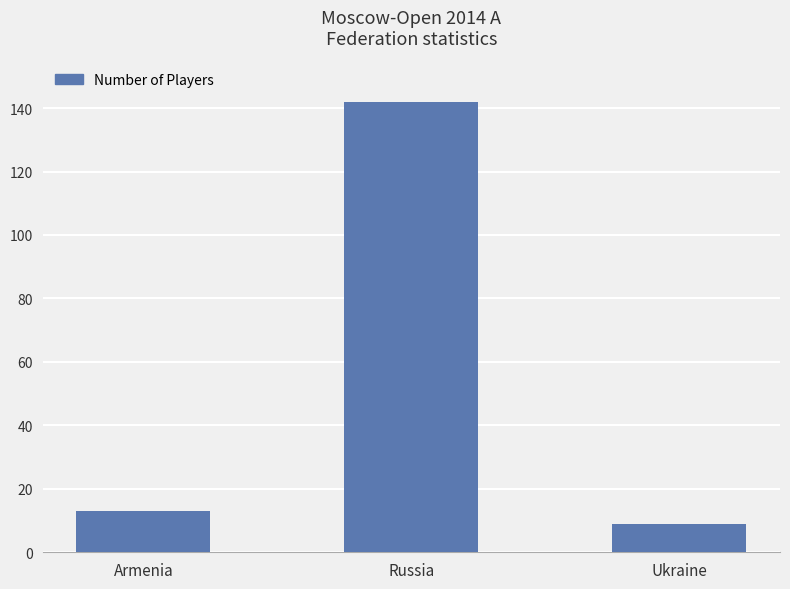

How many data points are less than 13?

1